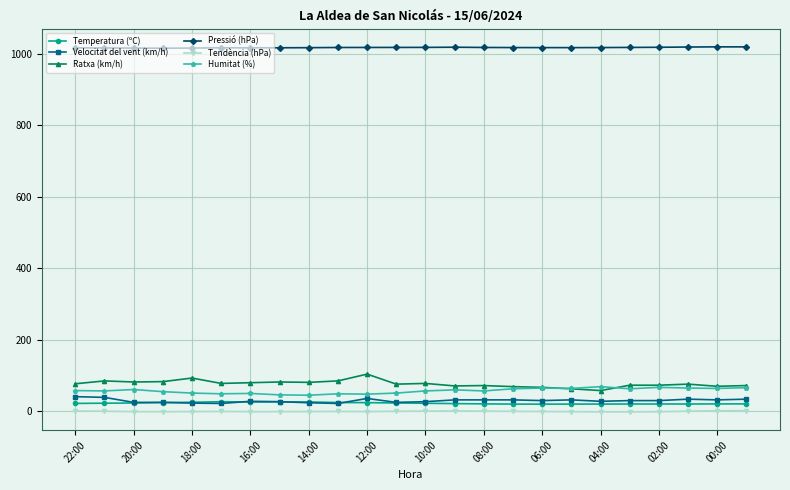

What is the highest value of the Temperatura (ºC) series?

26.9